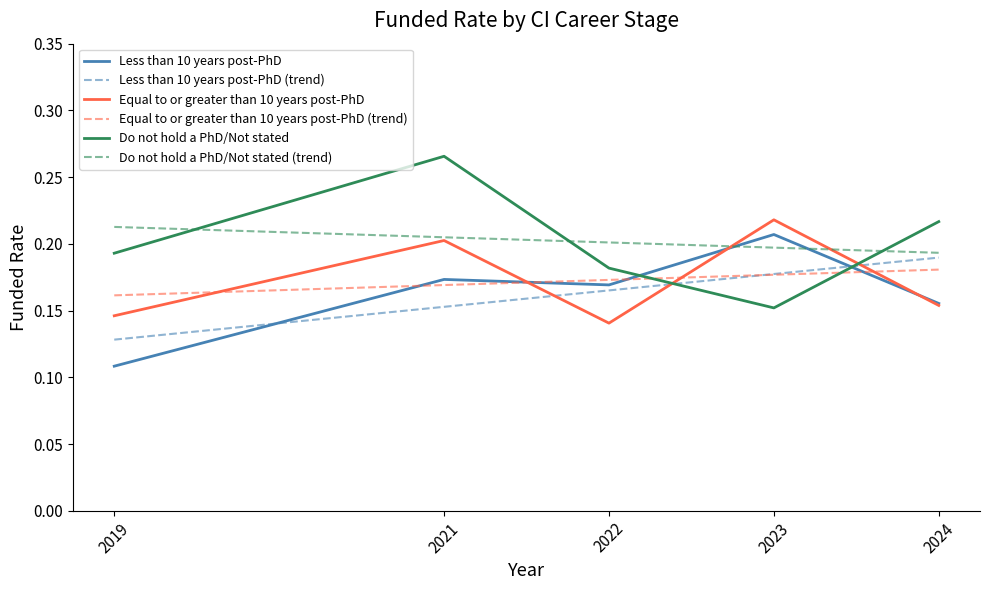

Which series ends up on top after the final intersection of Less than 10 years post-PhD and Less than 10 years post-PhD (trend)?

Less than 10 years post-PhD (trend)